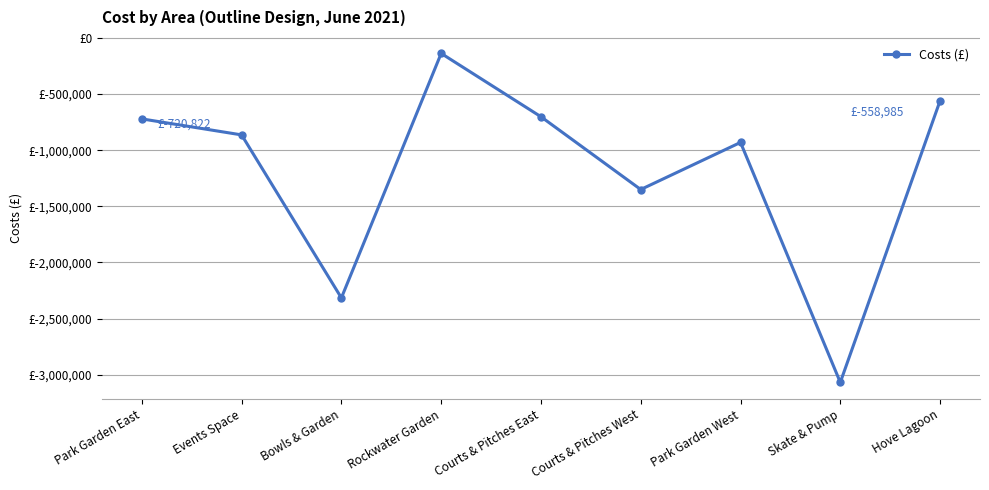

Is it true that the value at Rockwater Garden is -61800.0?

False